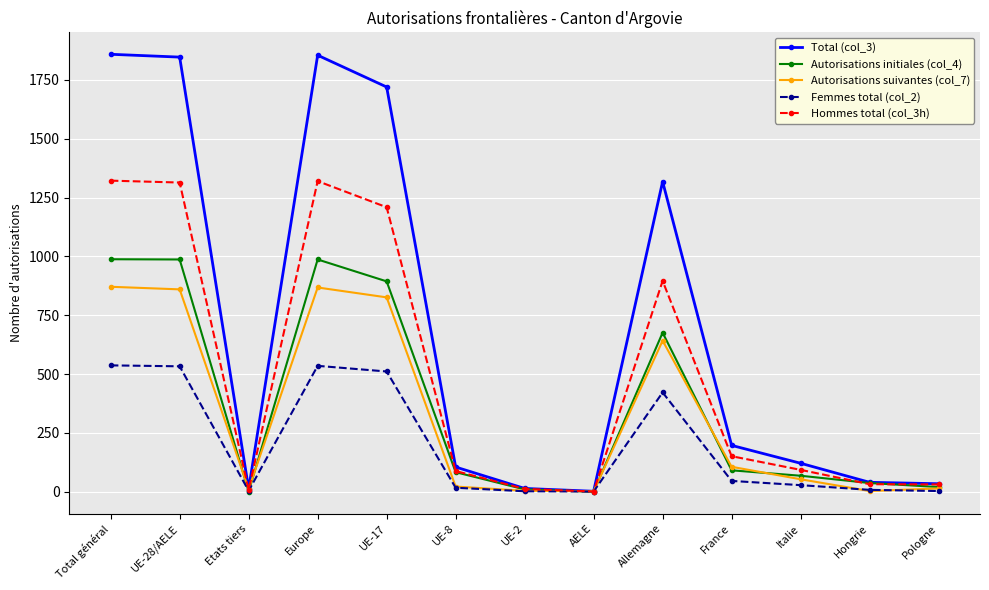

What are all the series names shown in the legend?

Total (col_3), Autorisations initiales (col_4), Autorisations suivantes (col_7), Femmes total (col_2), Hommes total (col_3h)